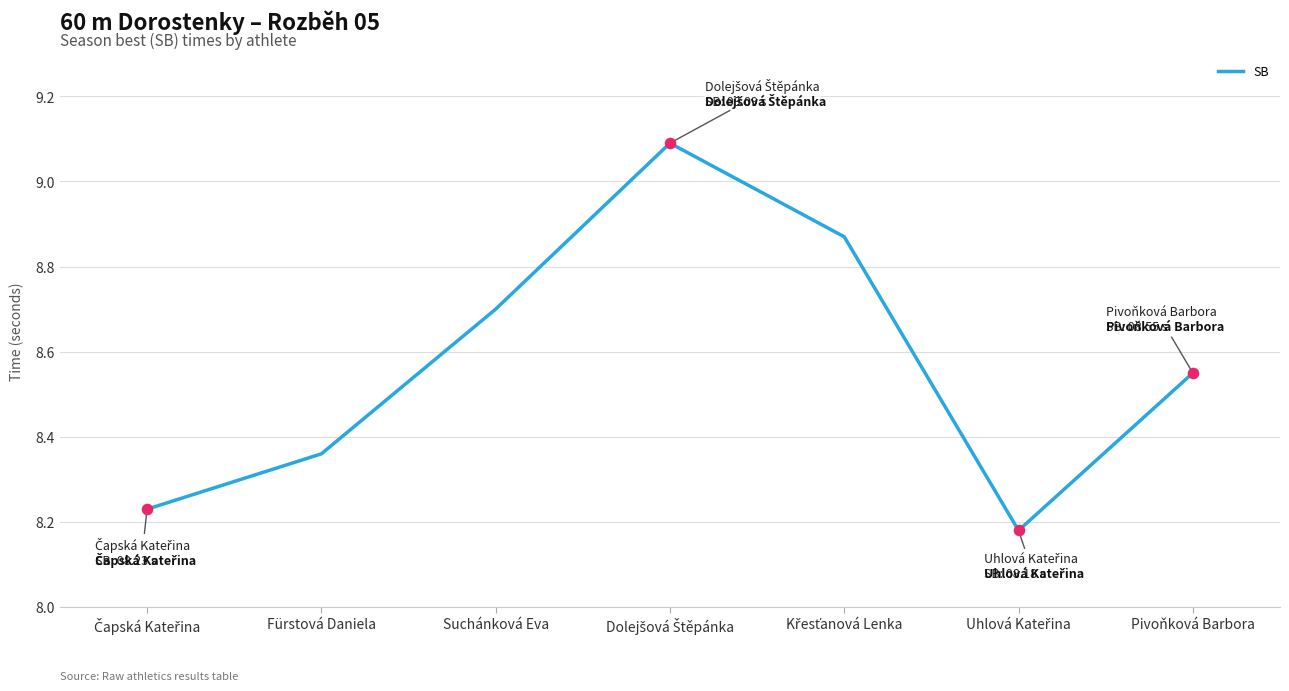

What position from the left is Fürstová Daniela?

2